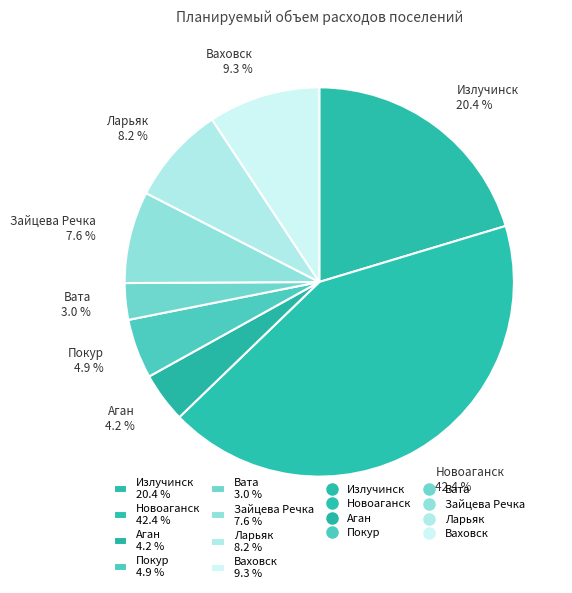

Is there any slice that represents more than half of the pie?

No